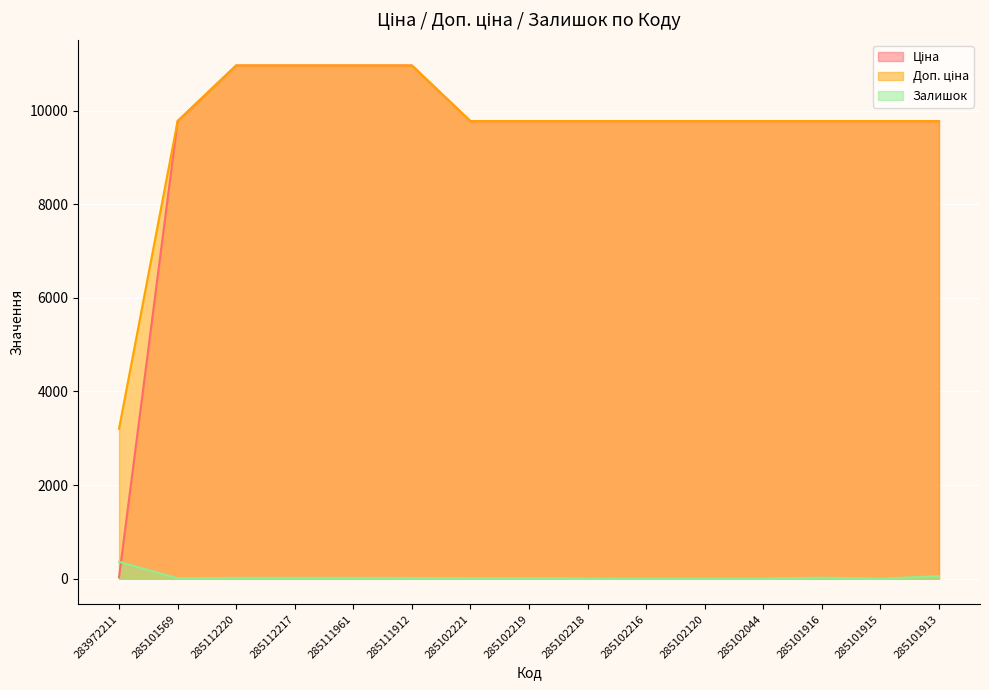

What is the label of the 2nd point from the right?

285101915